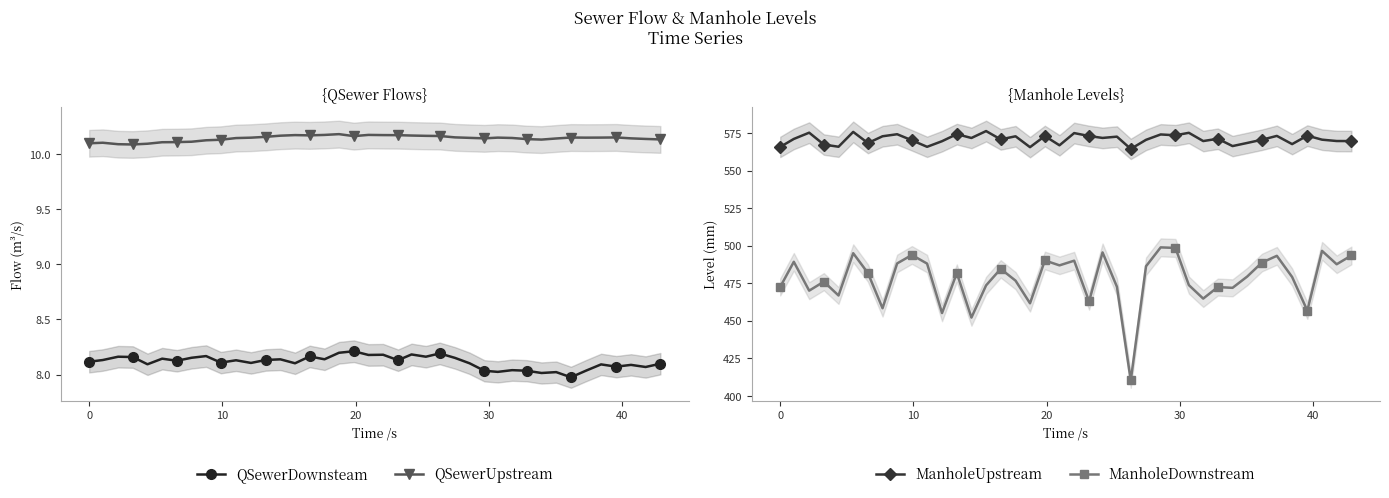

True or false: QSewerDownsteam and QSewerUpstream cross at least once.

False